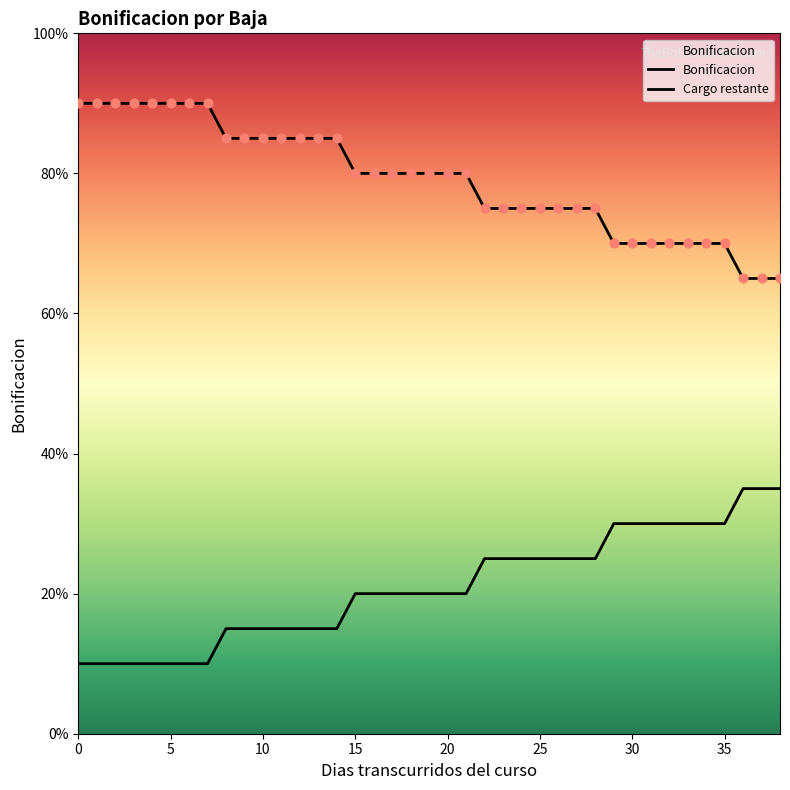

What are all the series names shown in the legend?

Bonificacion, Cargo restante